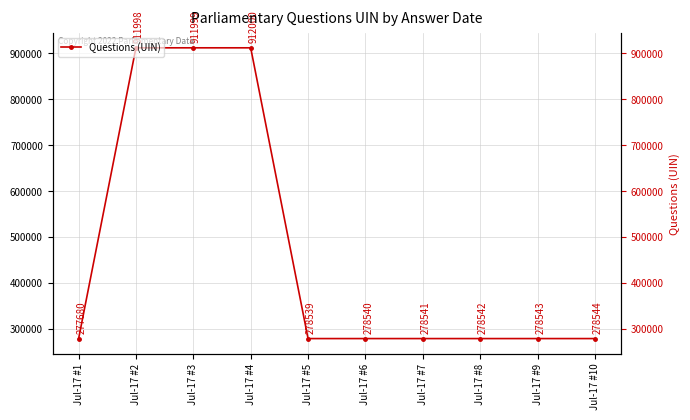

How many lines are shown in the chart?

1